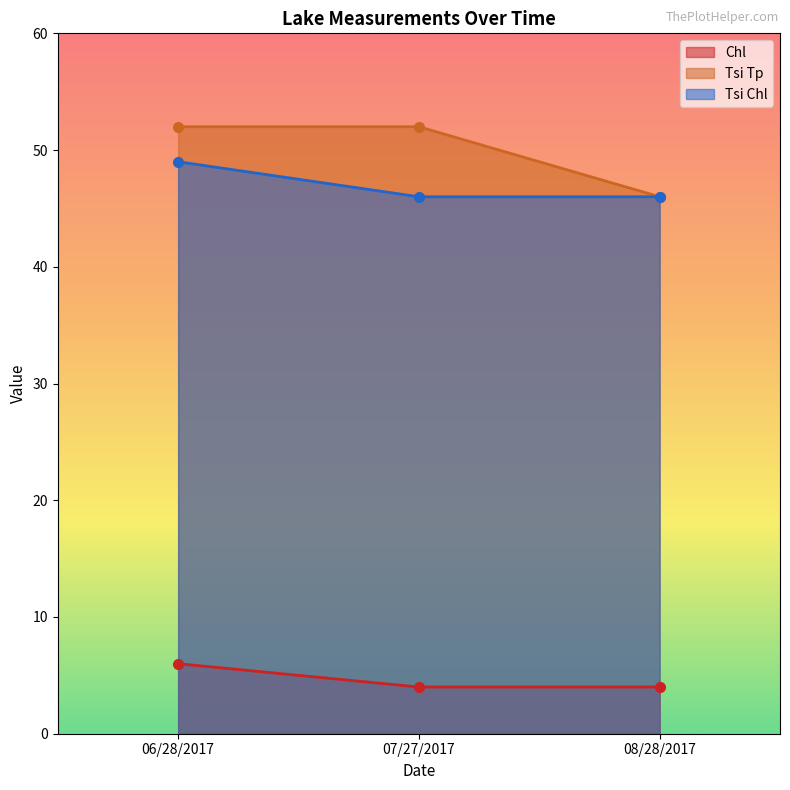

Is it true that Chl equals 2 at 08/28/2017?

False